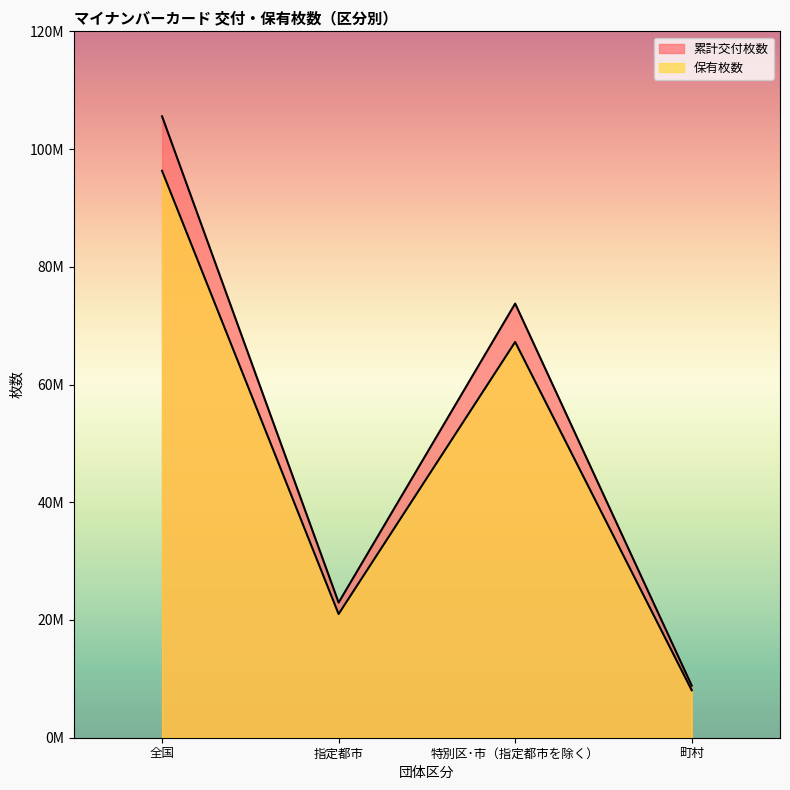

At which category does 累計交付枚数 reach its first local peak?

特別区･市（指定都市を除く）